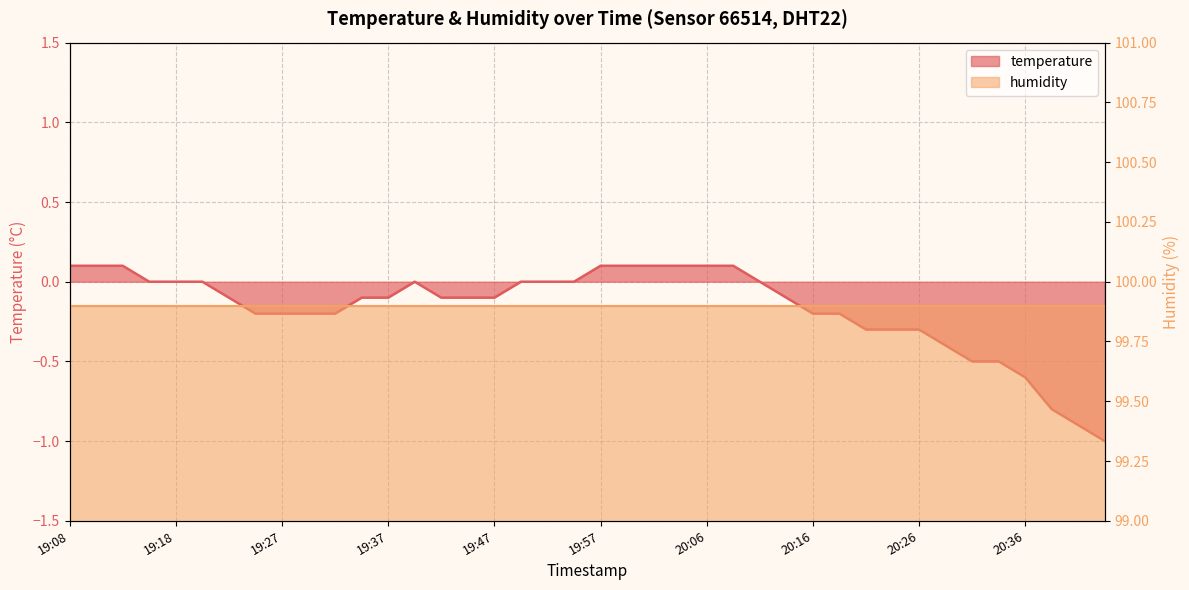

True or false: there are more than 0 points higher than both neighbors.

True